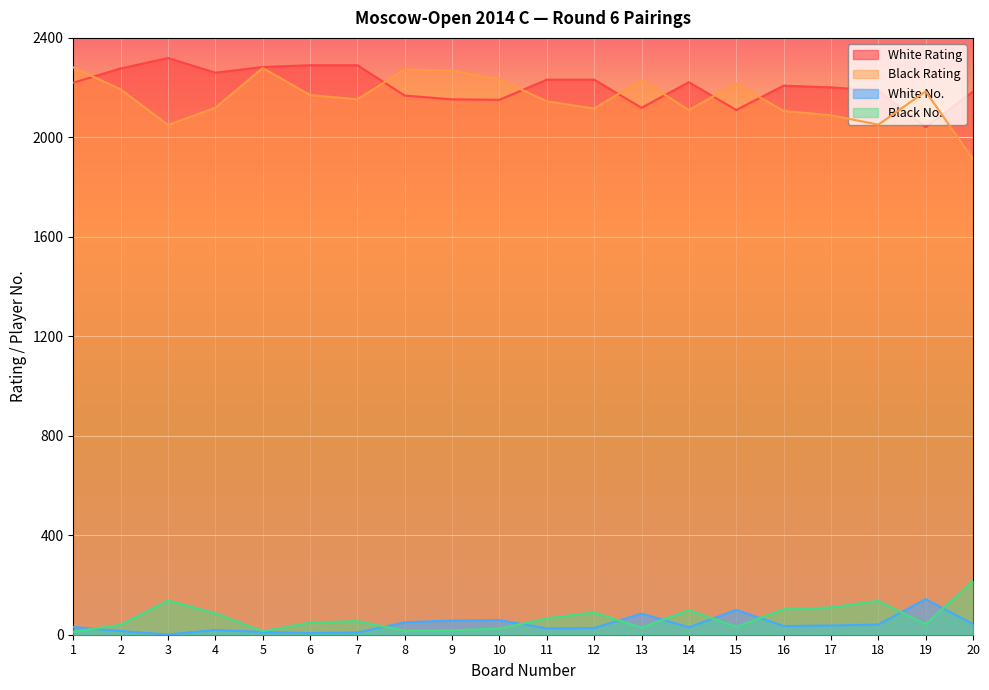

How many lines are shown in the chart?

4